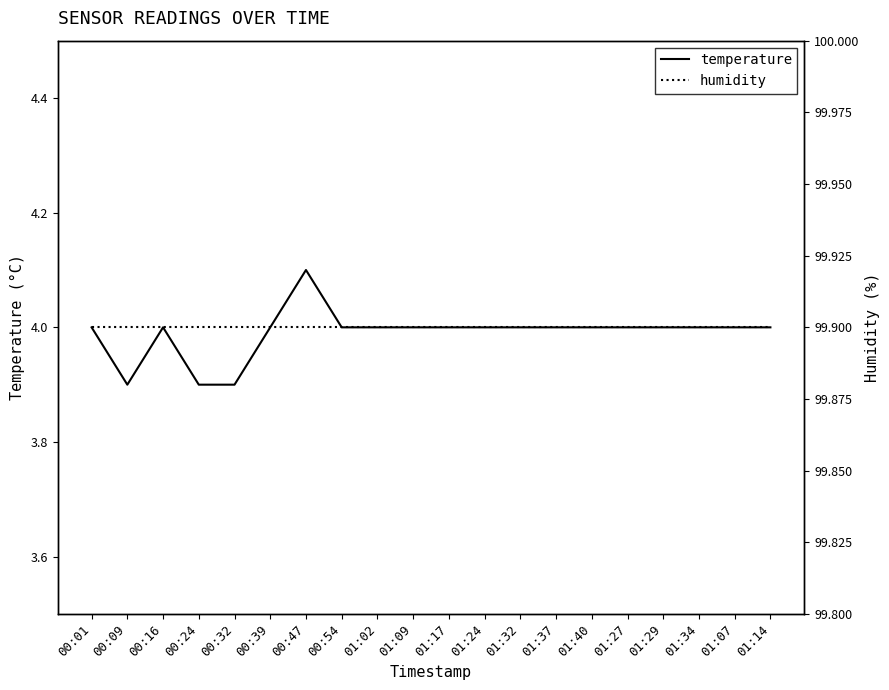

What is the lowest value of the humidity series?

99.9